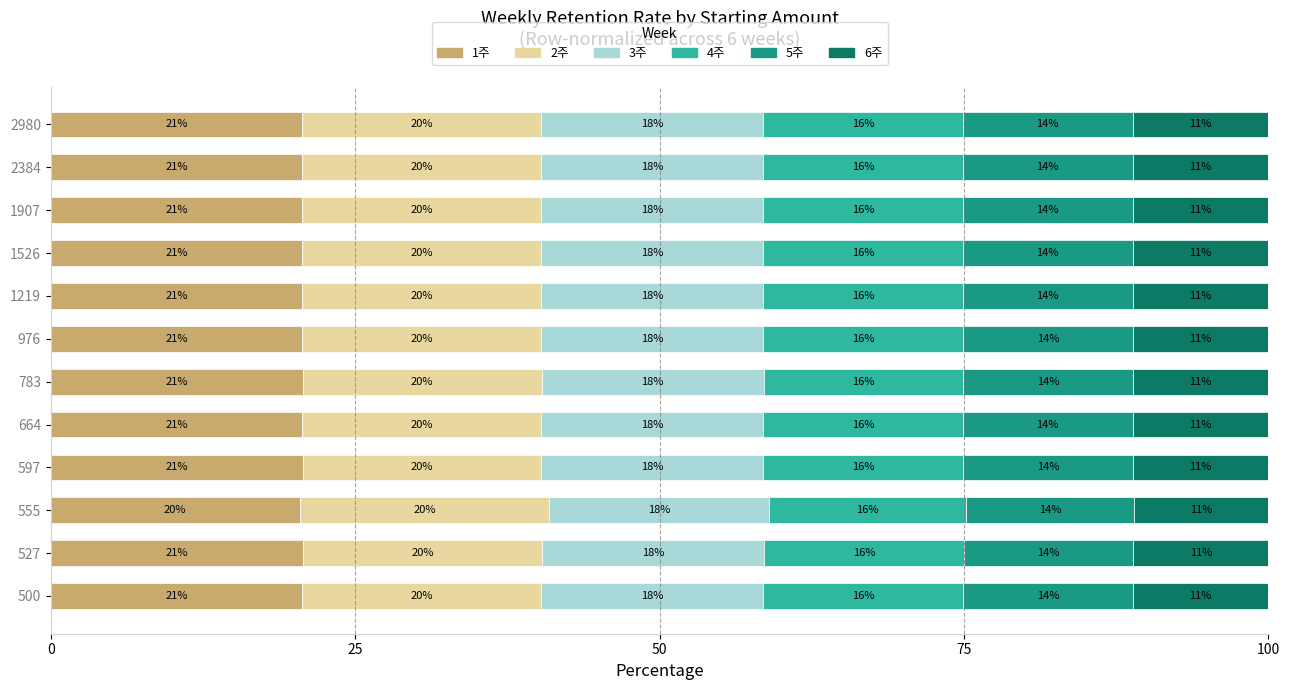

What is the lowest value of the 1주 series?

20.5